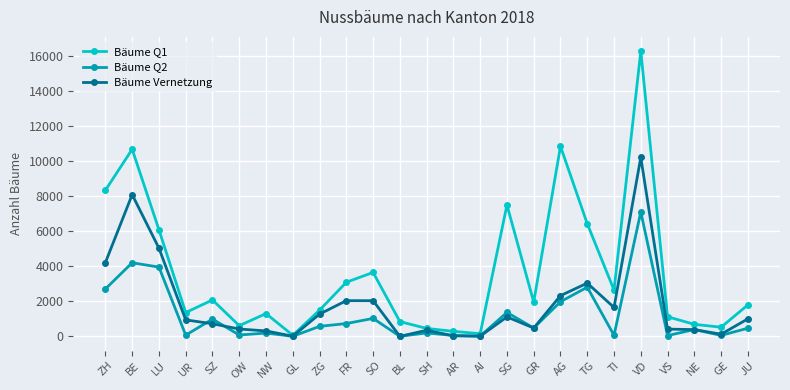

What is the approximate value of Bäume Q1 at ZG, to the nearest 50?

1500